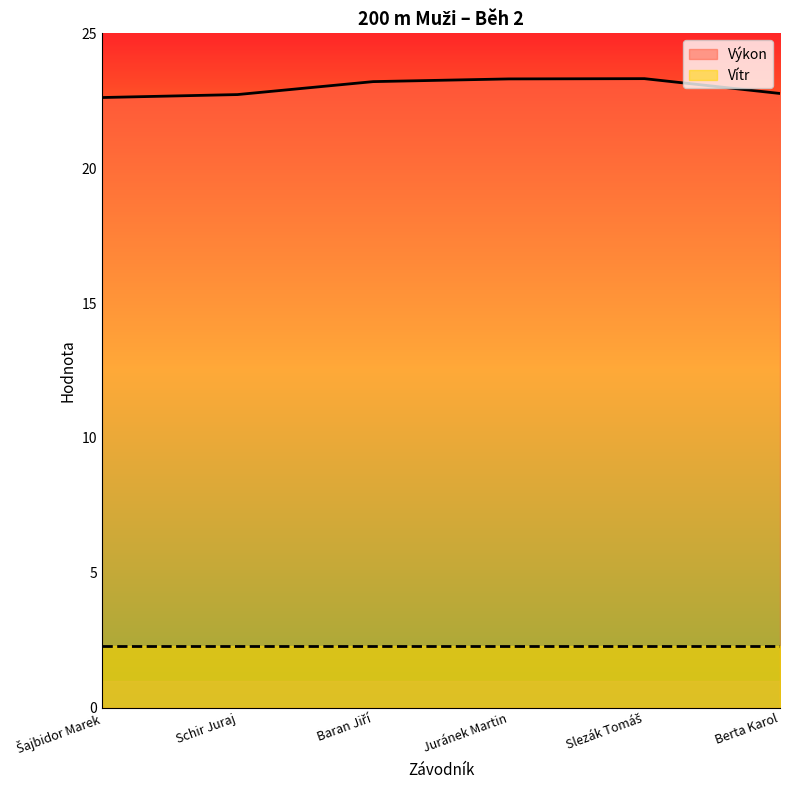

What is the greatest value displayed?

23.3